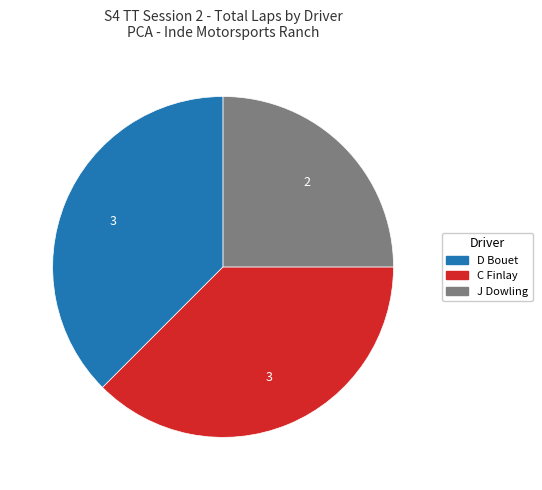

Is there a majority slice in this chart?

No